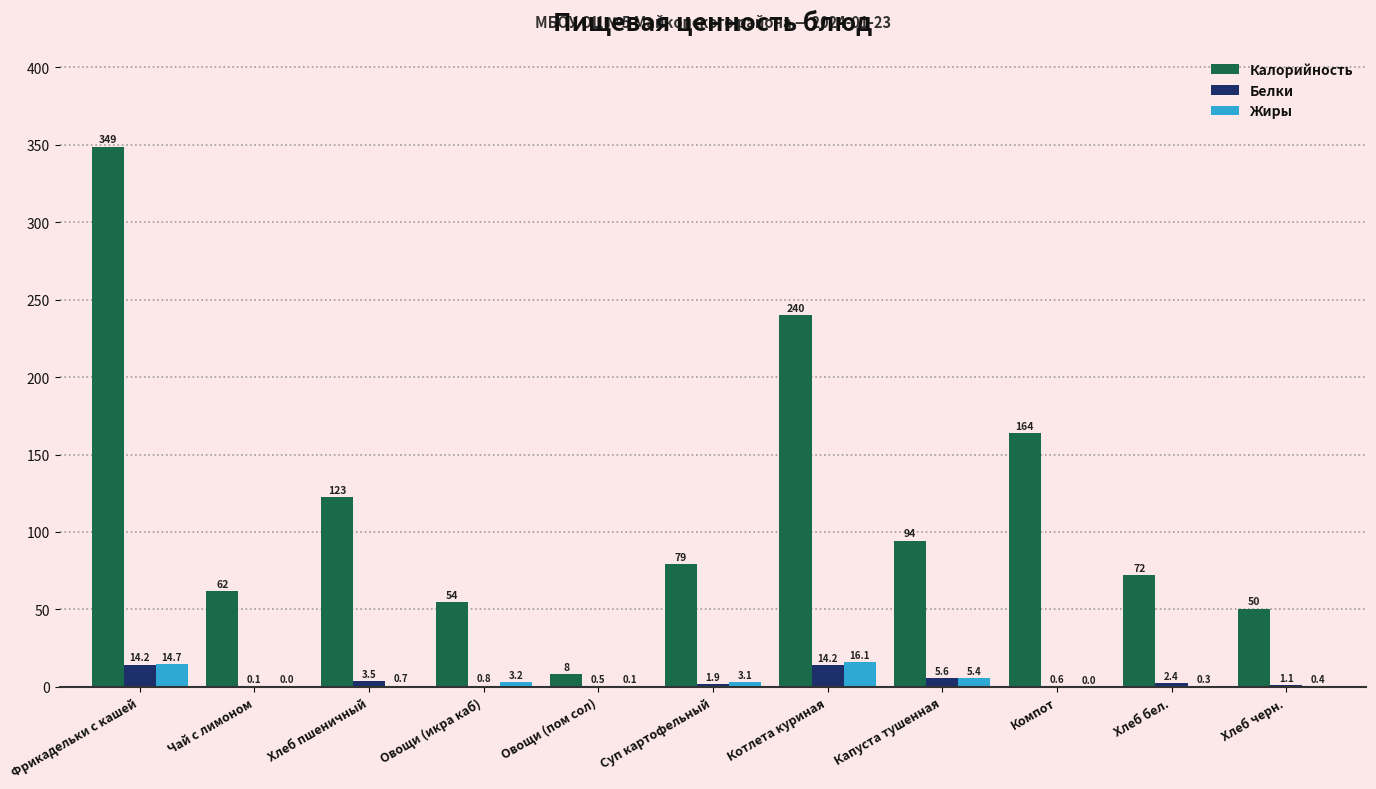

How many groups of bars are there?

11